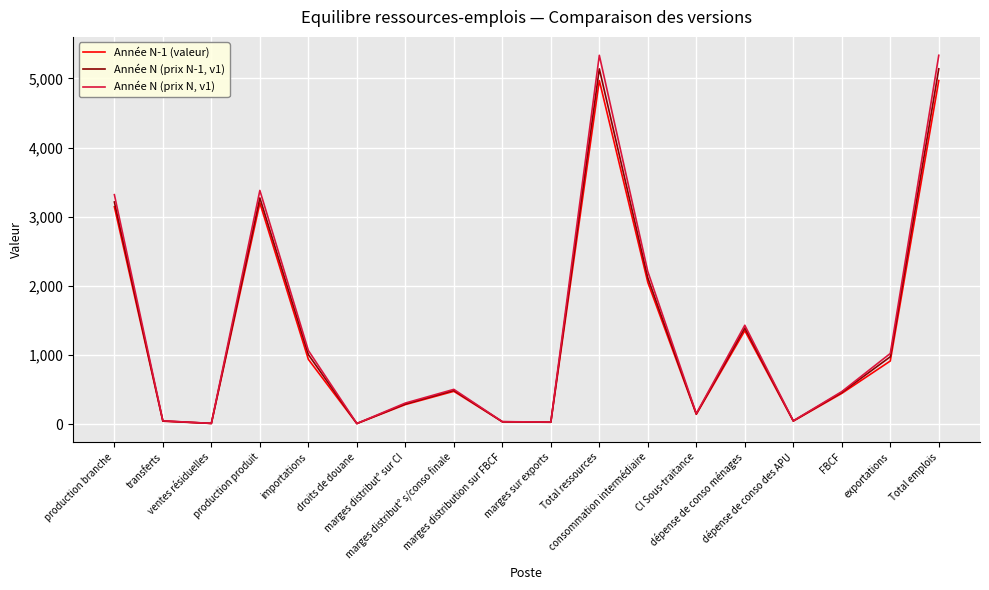

List the series in order of their peak value, lowest first.

Année N-1 (valeur), Année N (prix N-1, v1), Année N (prix N, v1)